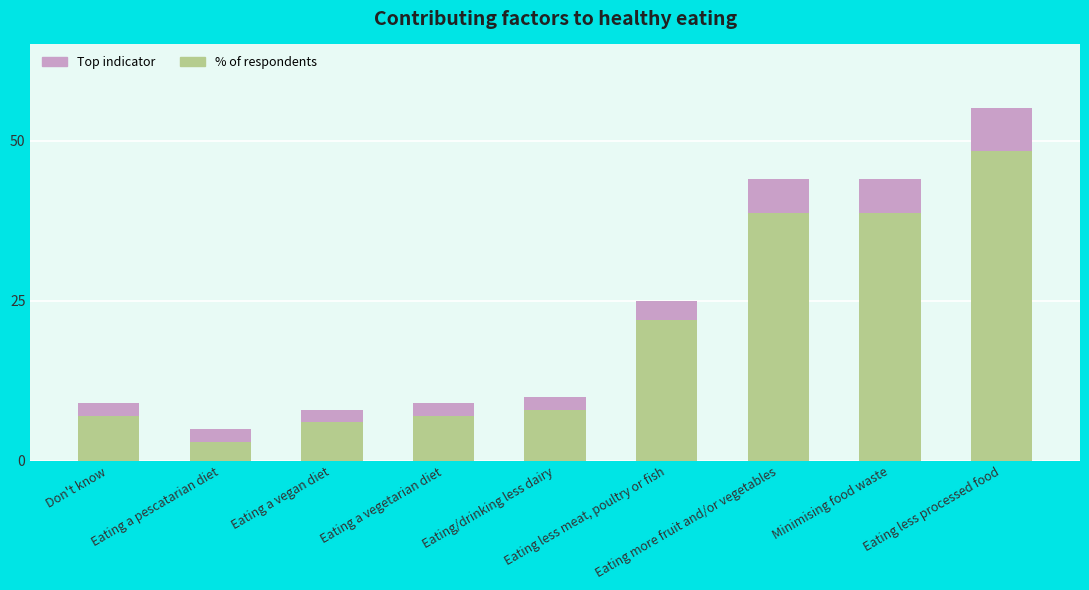

What is the label of the 2nd bar from the left?

Eating a pescatarian diet